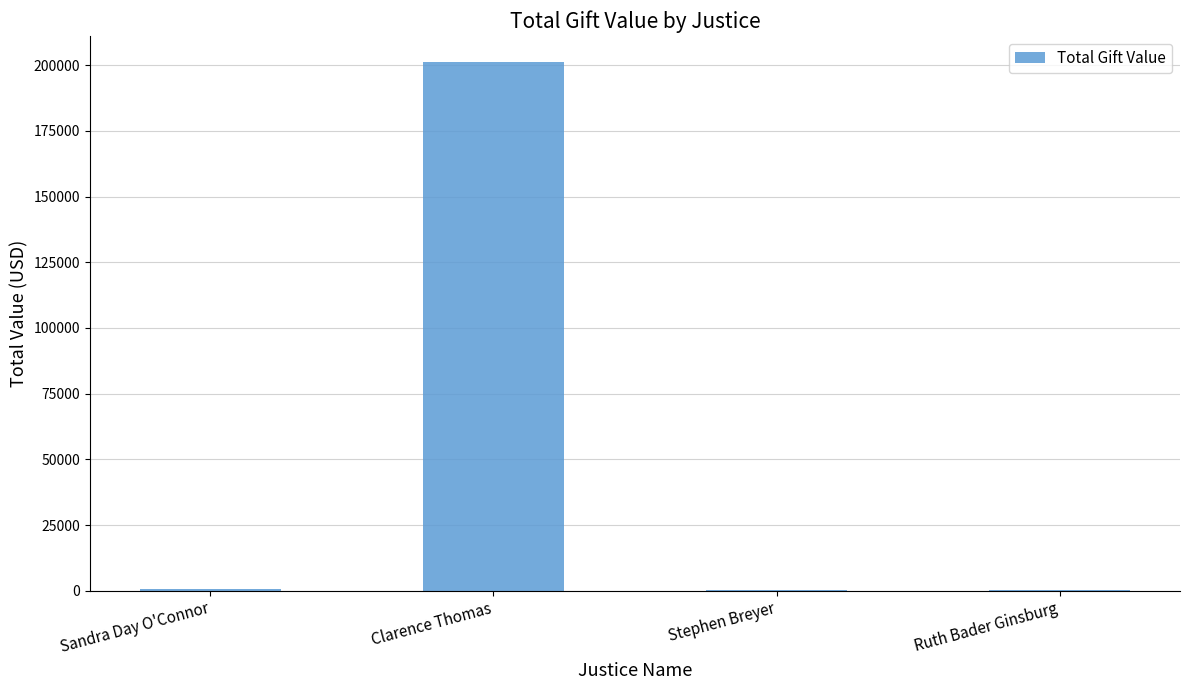

Are the bars horizontal?

No